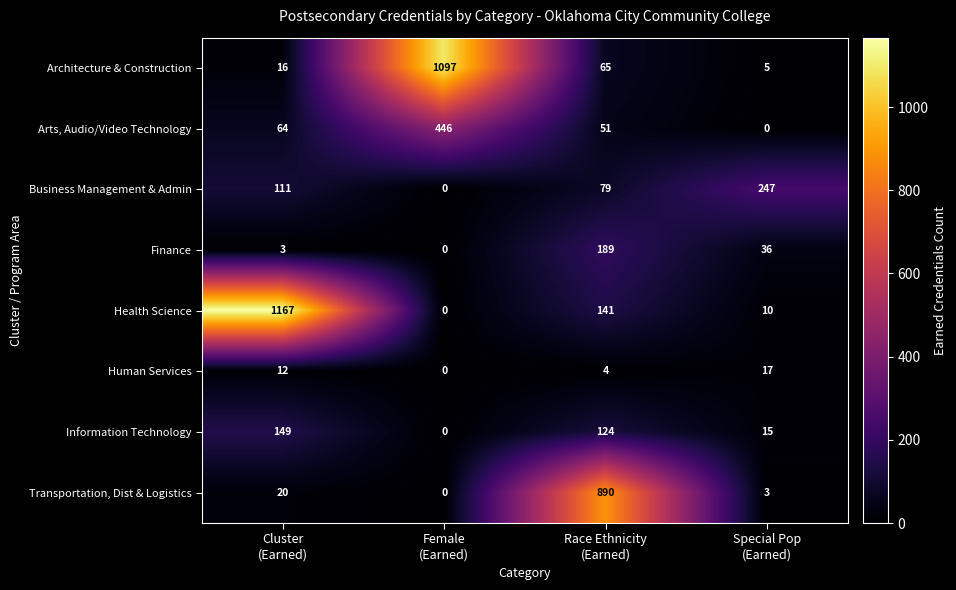

What is the difference between the maximum and minimum values in the Health Science series?

1167